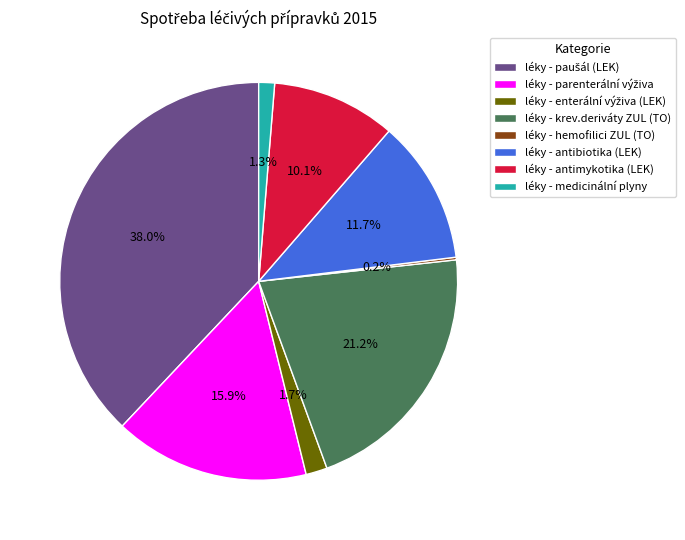

Does léky - medicinální plyny represent more than half of the total?

No